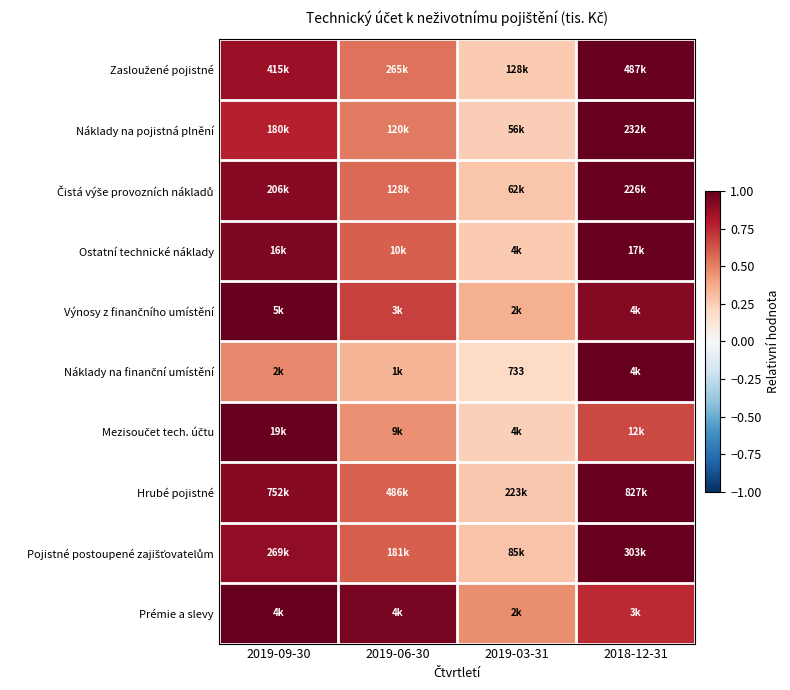

At which label does Hrubé pojistné reach its minimum?

2019-03-31